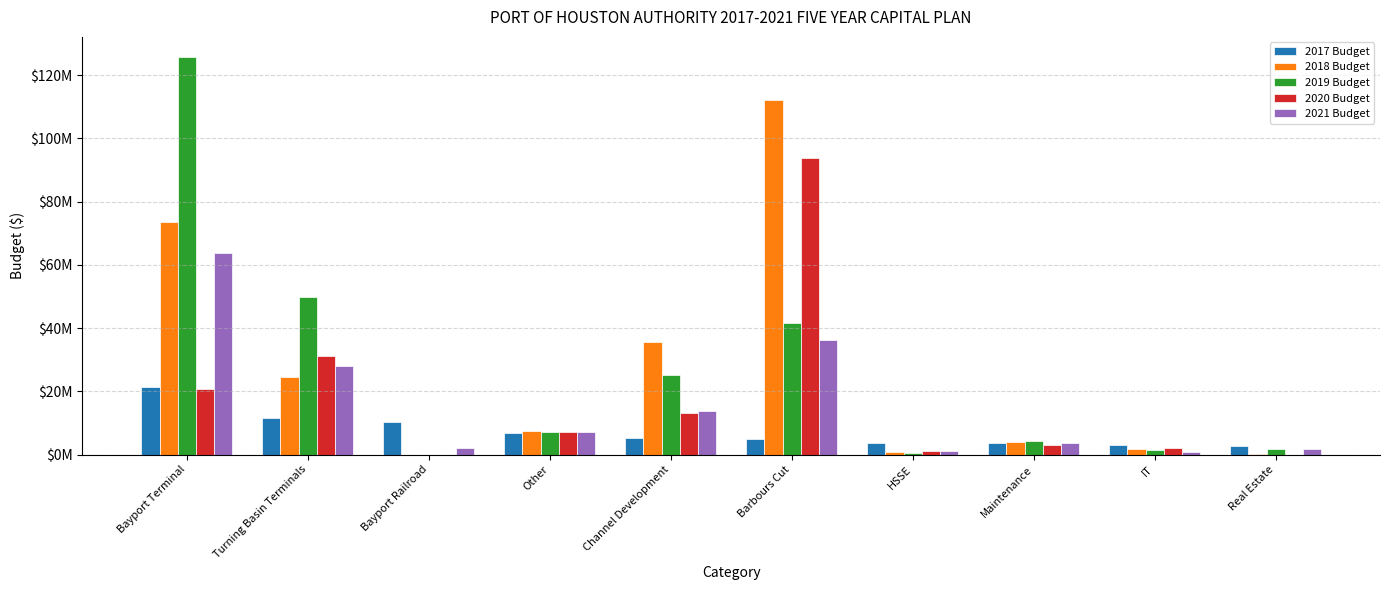

At which label is 2018 Budget closest to 56080500?

Bayport Terminal